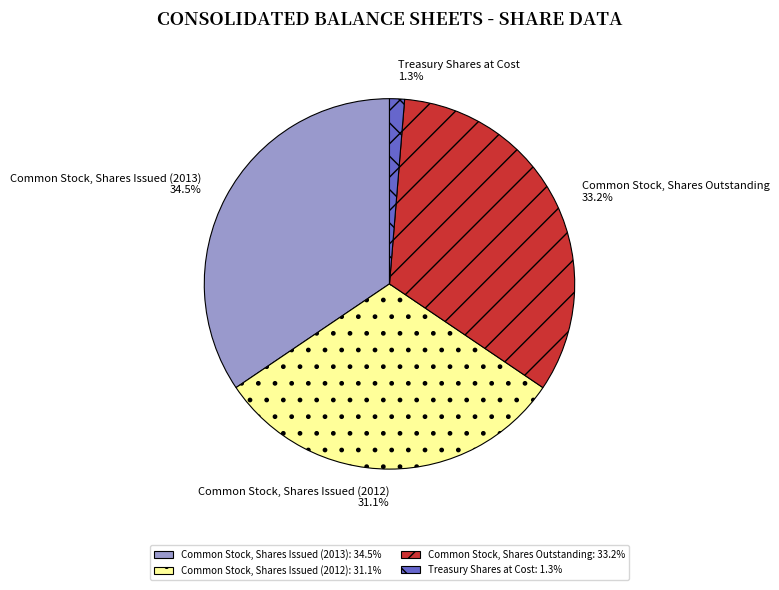

Which slice is the smallest?

Treasury Shares at Cost